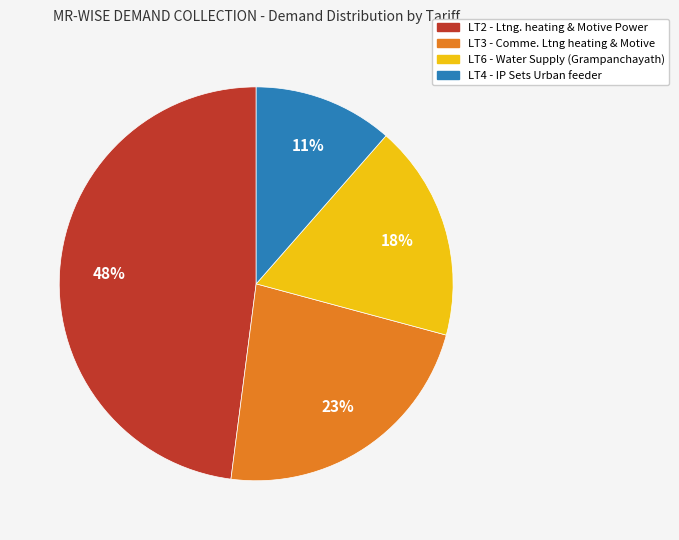

To the nearest percent, what portion does LT6 - Water Supply (Grampanchayath) represent?

18%